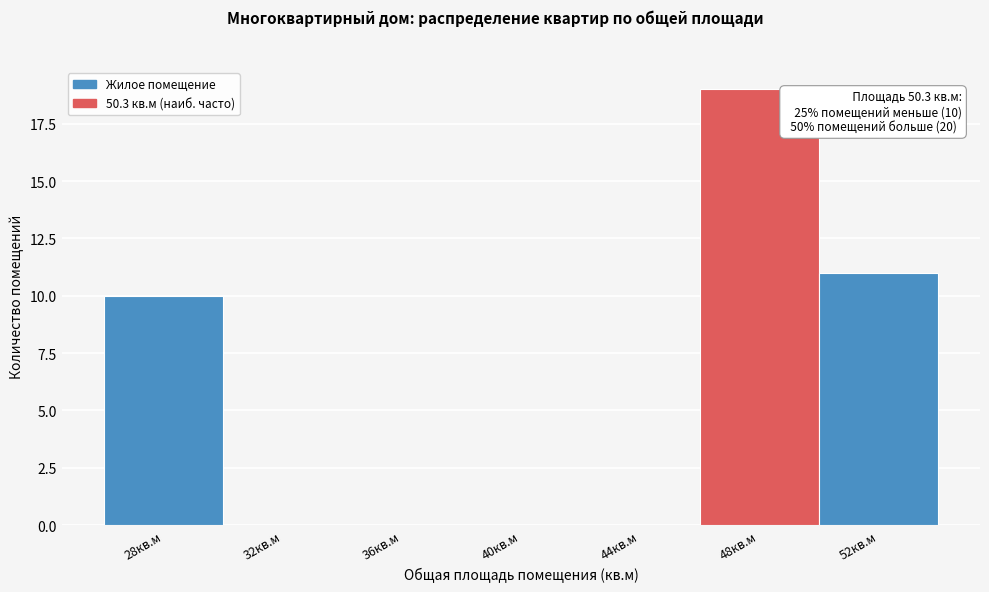

Reading left to right, what are all the values shown in this chart?

28кв.м=10	32кв.м=0	36кв.м=0	40кв.м=0	44кв.м=0	48кв.м=19	52кв.м=11